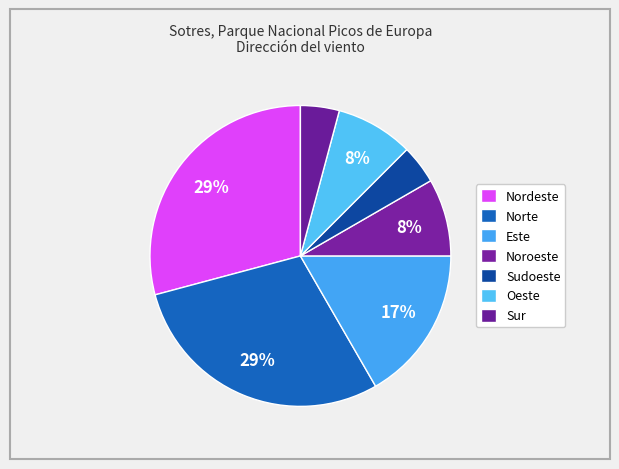

How many segments does this pie chart have?

7